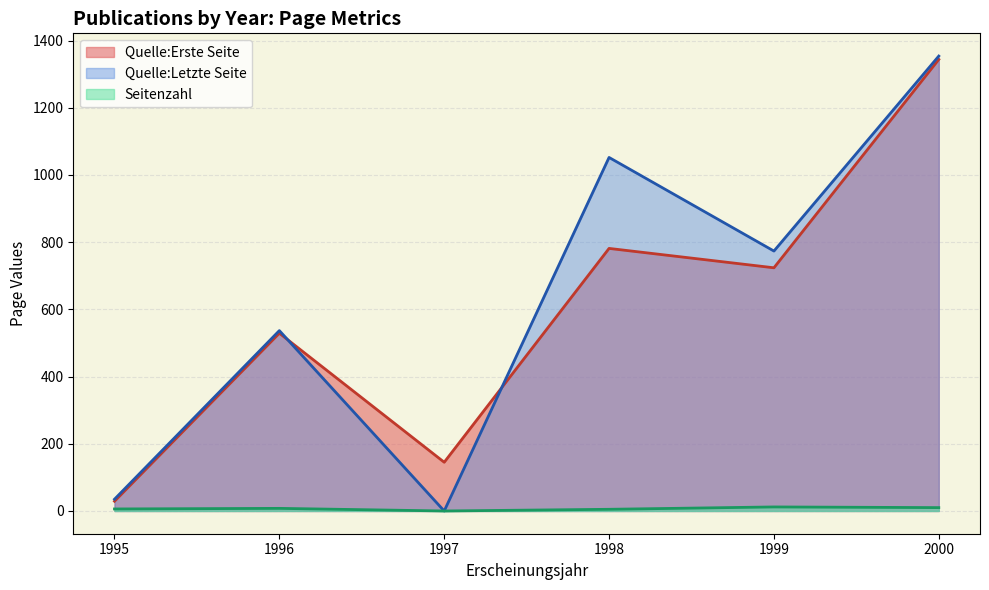

Rank the categories by Quelle:Letzte Seite value from lowest to highest.

1997, 1995, 1996, 1999, 1998, 2000